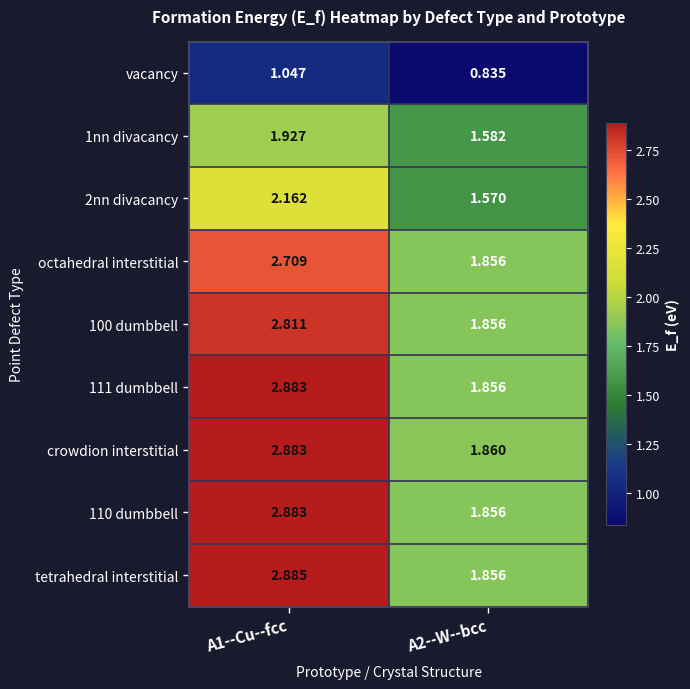

Which series has the largest total across all categories?

crowdion interstitial